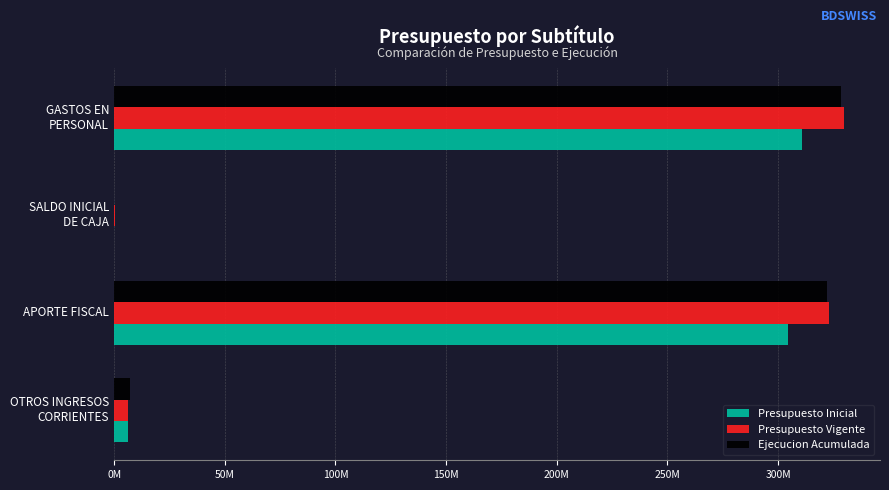

What are all the series names shown in the legend?

Presupuesto Inicial, Presupuesto Vigente, Ejecucion Acumulada